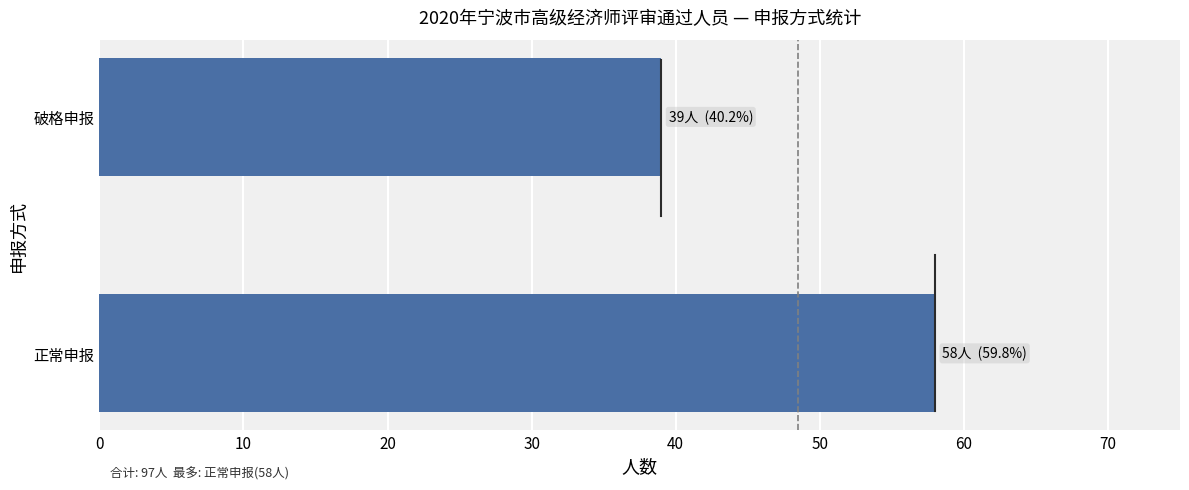

The chart shows a value of 39 at 破格申报. True or false?

True